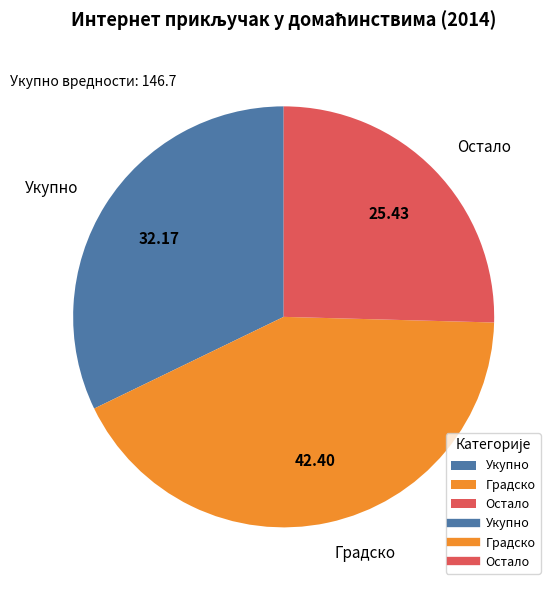

Do Градско and Укупно together represent more than half of the pie?

Yes